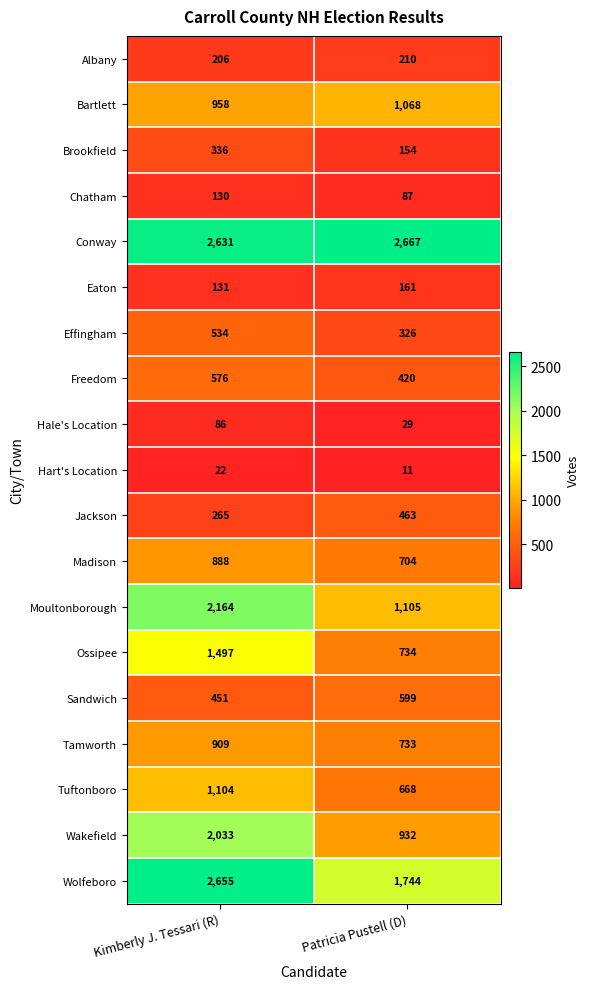

At Kimberly J. Tessari (R), list the series in order from largest to smallest.

Wolfeboro, Conway, Moultonborough, Wakefield, Ossipee, Tuftonboro, Bartlett, Tamworth, Madison, Freedom, Effingham, Sandwich, Brookfield, Jackson, Albany, Eaton, Chatham, Hale's Location, Hart's Location